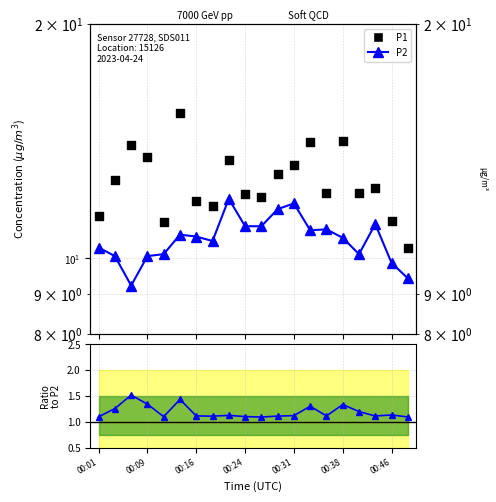

Is the value of Ratio P1/P2 at 00:24 greater than the value of P1 at 17?

No